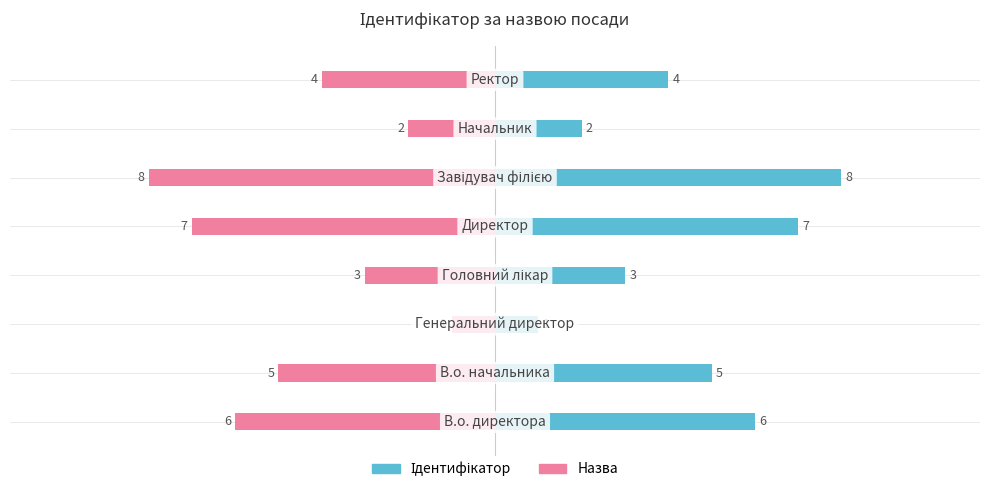

What is the average value of the Назва series?

-4